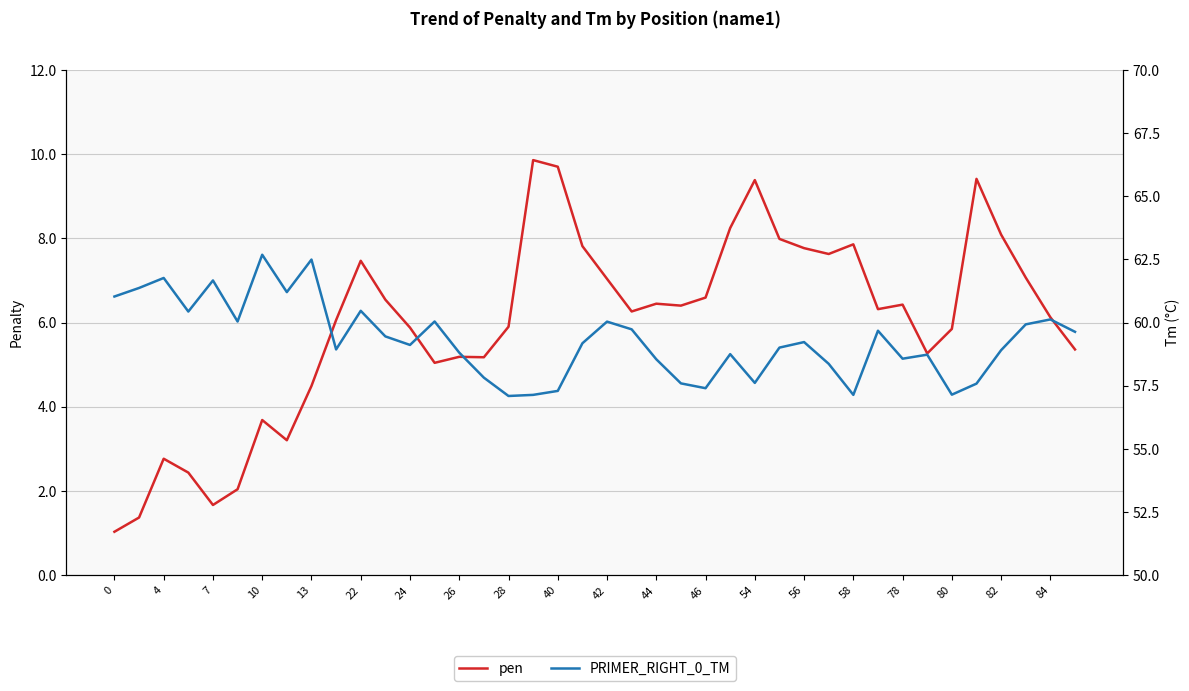

What is the average value of the PRIMER_RIGHT_0_TM series?

59.3